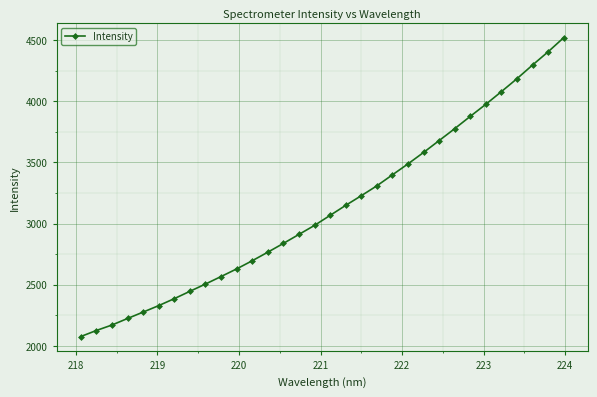

What is the average value?

3122.9